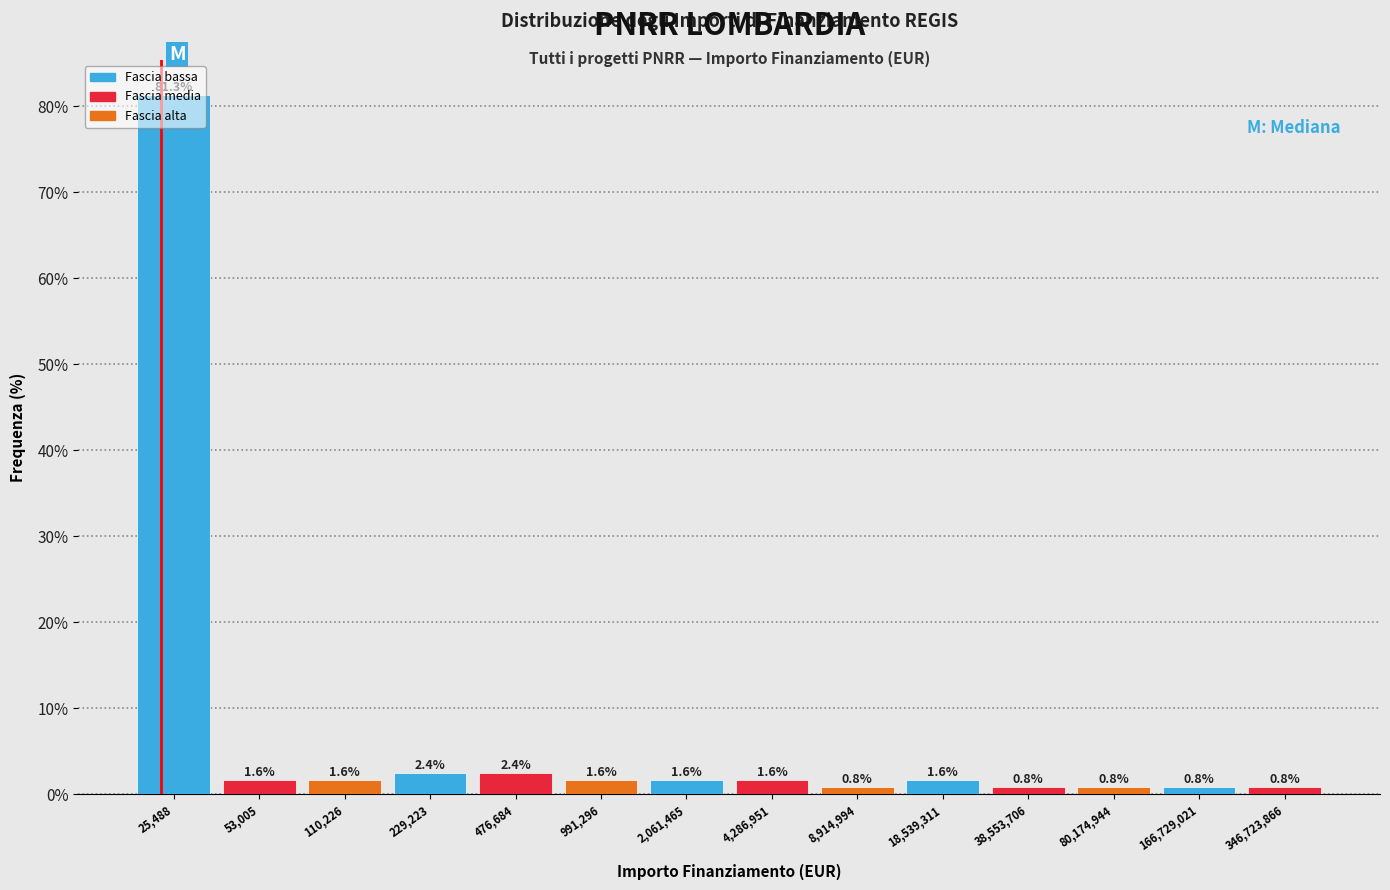

The value at 229,223 is 2.4. True or false?

True